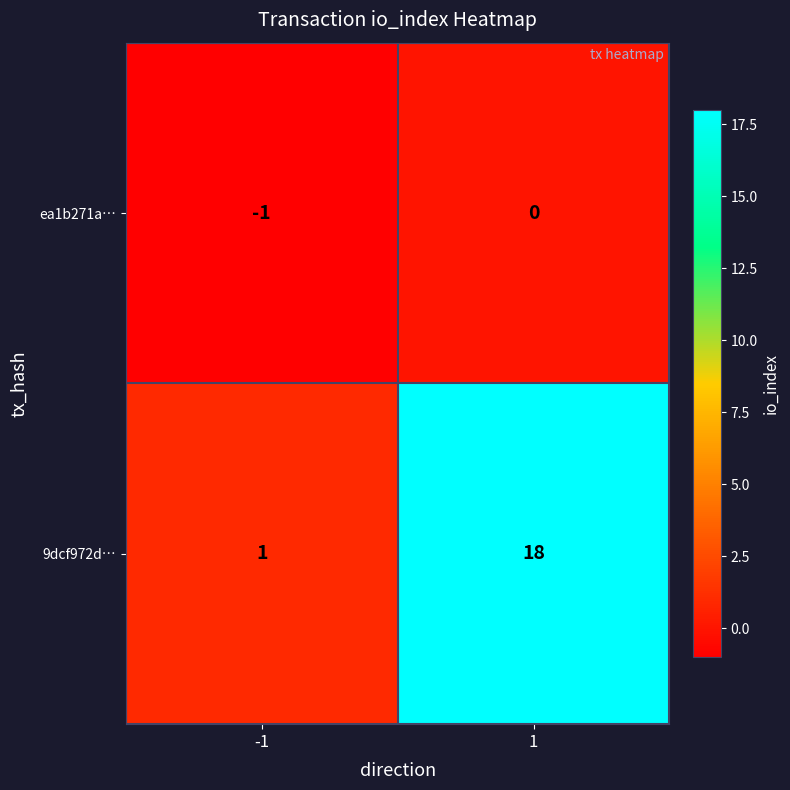

List the series in order of their overall mean, lowest first.

ea1b271a…, 9dcf972d…